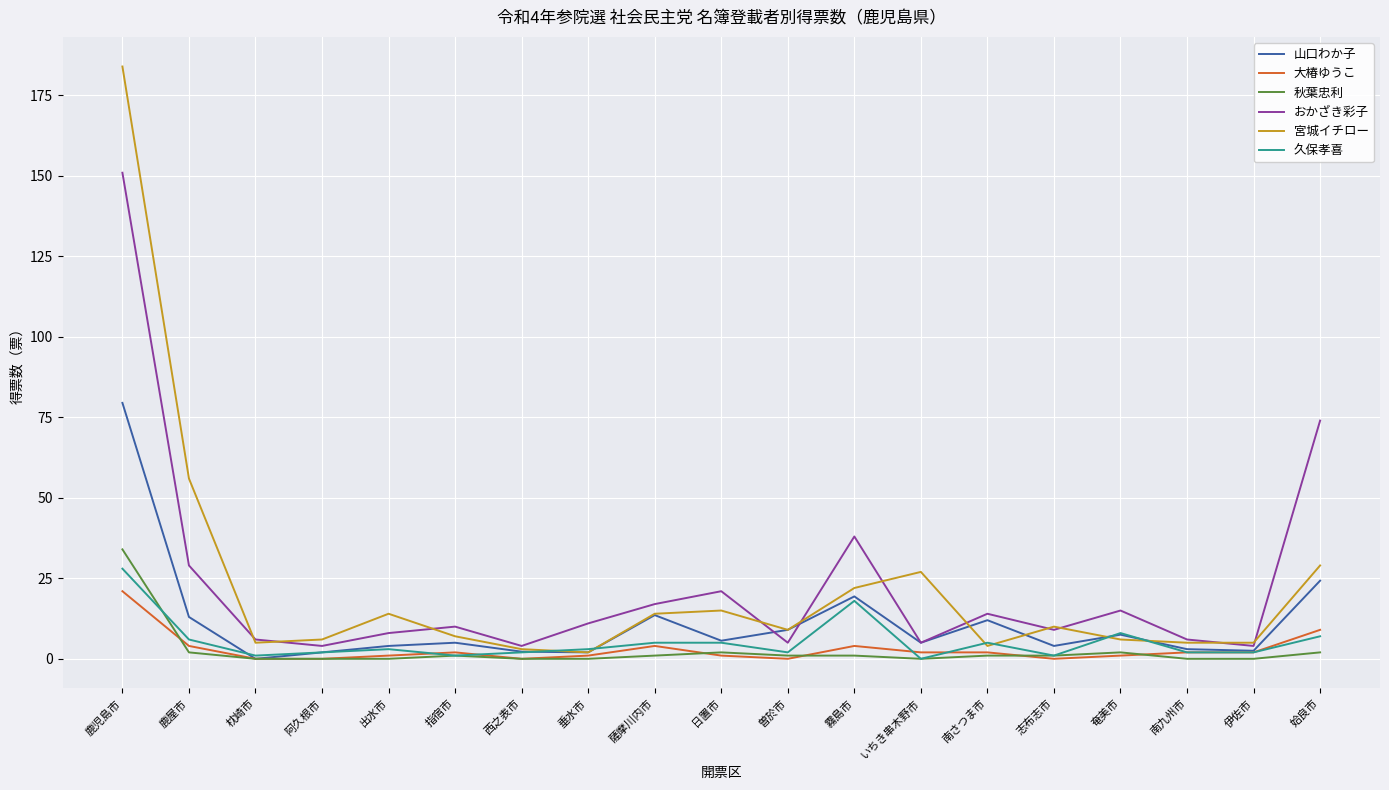

Which series has the largest range (max minus min)?

宮城イチロー